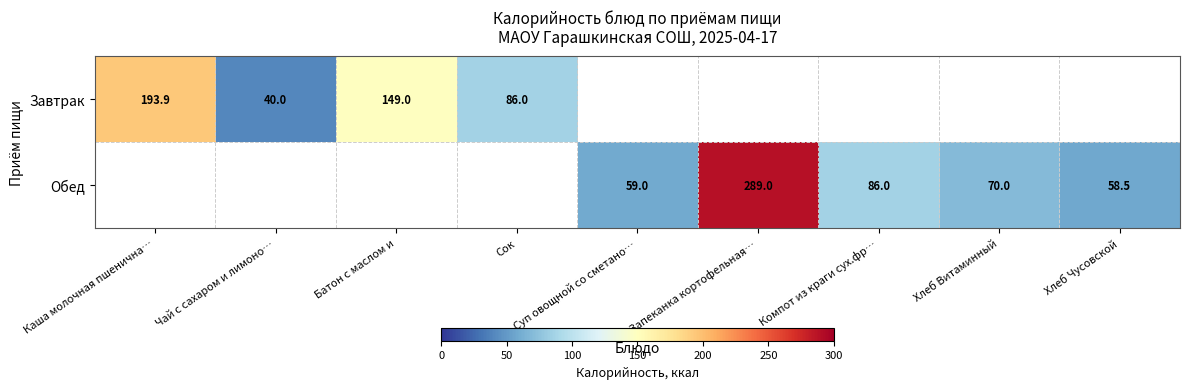

Which has a higher value, Компот из краги сух.фр… or Сок?

Сок